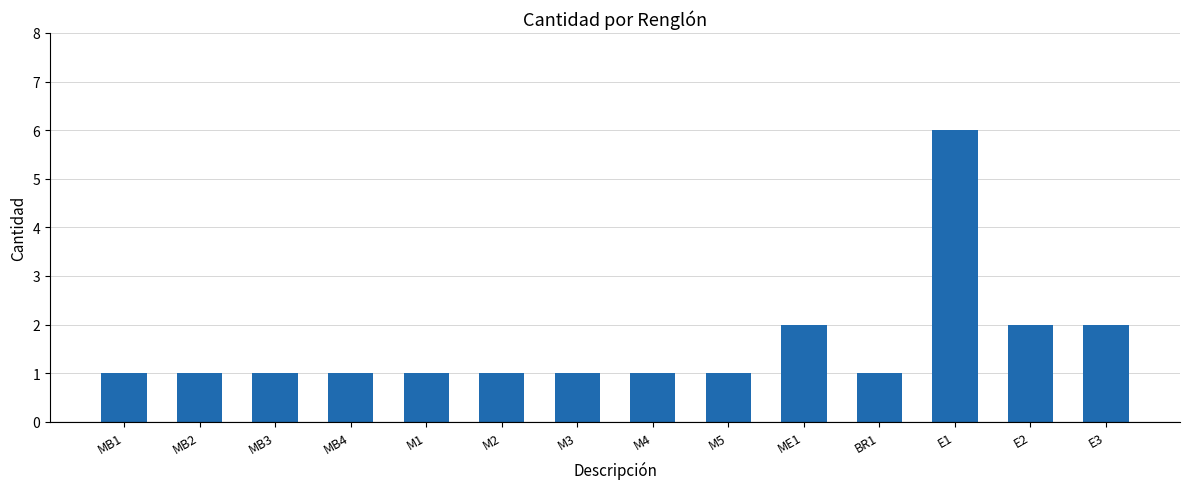

The value at M3 is 1. True or false?

True